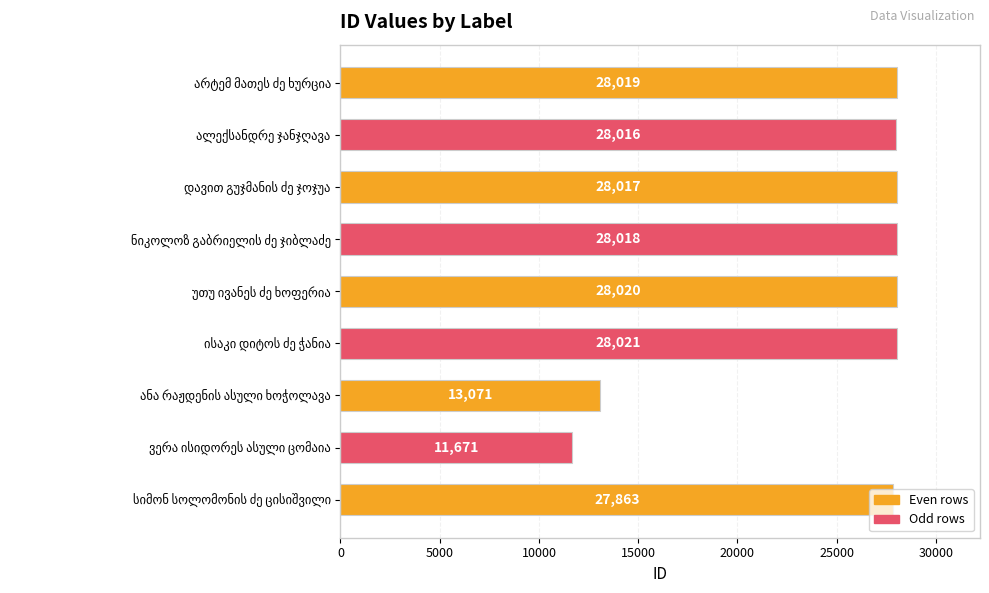

What is the minimum value shown in the chart?

11671